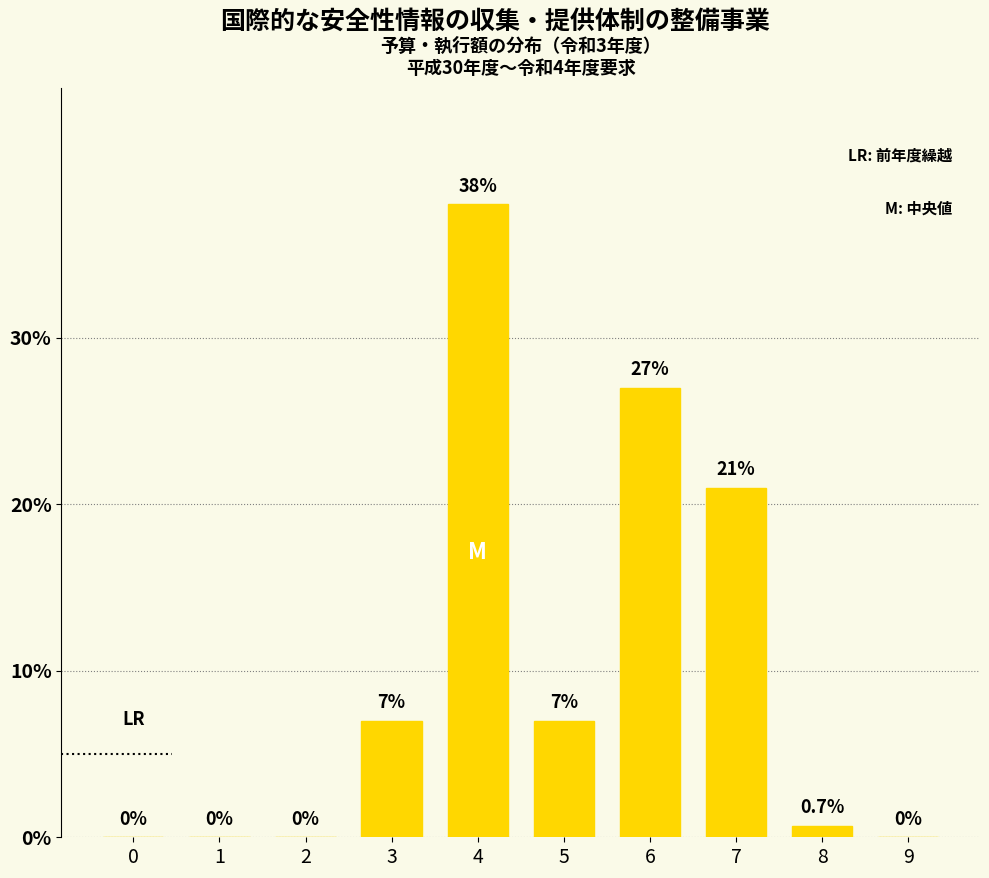

Reading right to left, list all the values displayed in this chart.

9=0.0	8=0.7	7=21.0	6=27.0	5=7.0	4=38.0	3=7.0	2=0.0	1=0.0	0=0.0